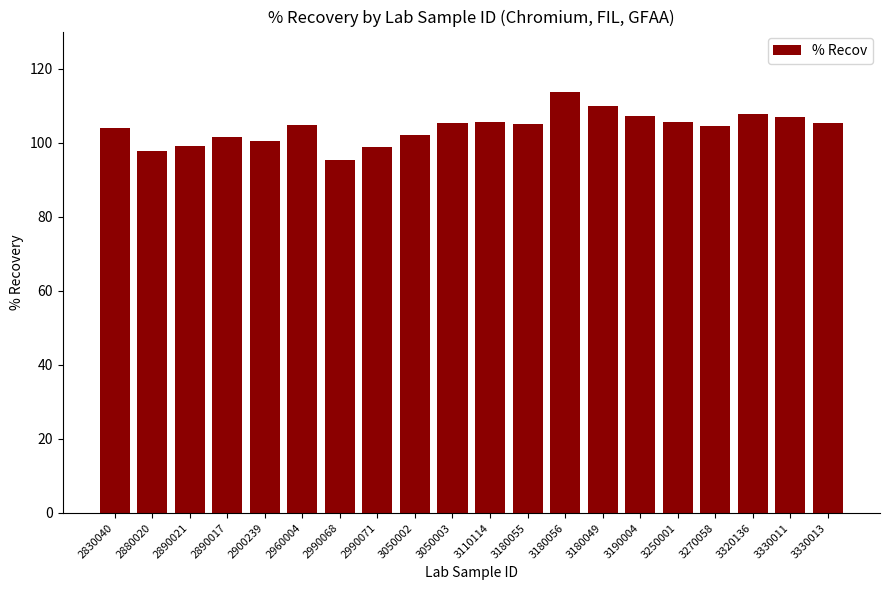

True or false: the data shows 33.2 at 2890021.

False